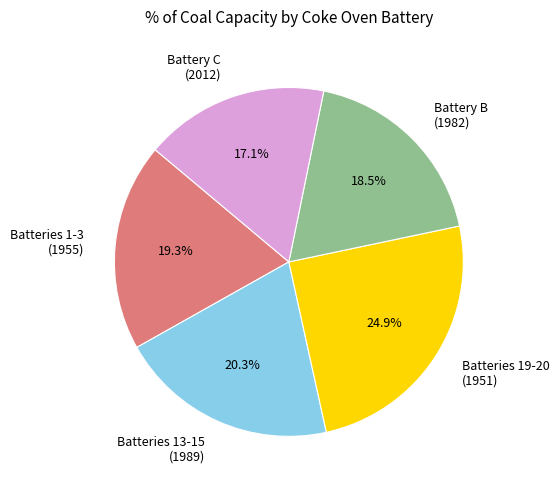

What is the total percentage of Batteries 13-15 (1989) and Battery C (2012)?

37.4%